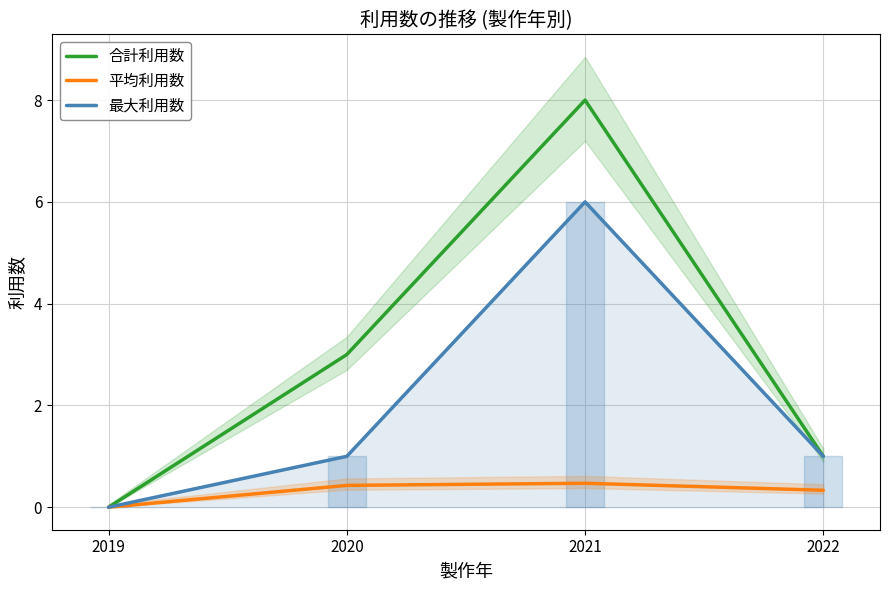

How many values in the 平均利用数 series exceed 0?

3